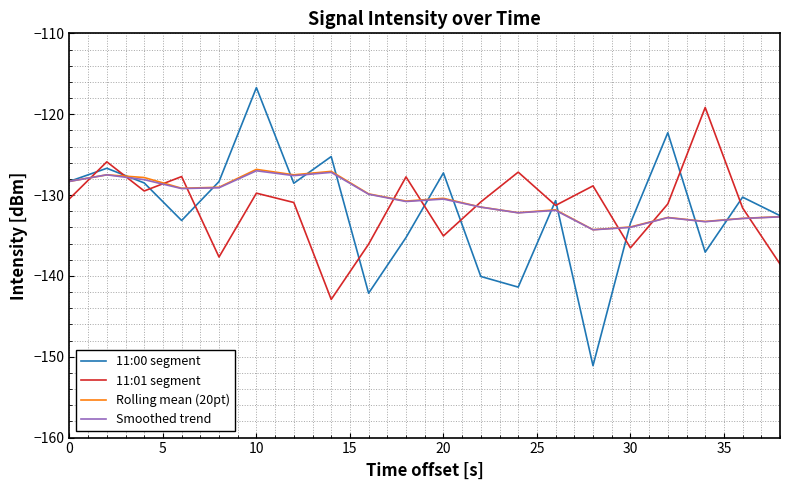

Which series ends up on top after the final intersection of 11:00 segment and 11:01 segment?

11:00 segment